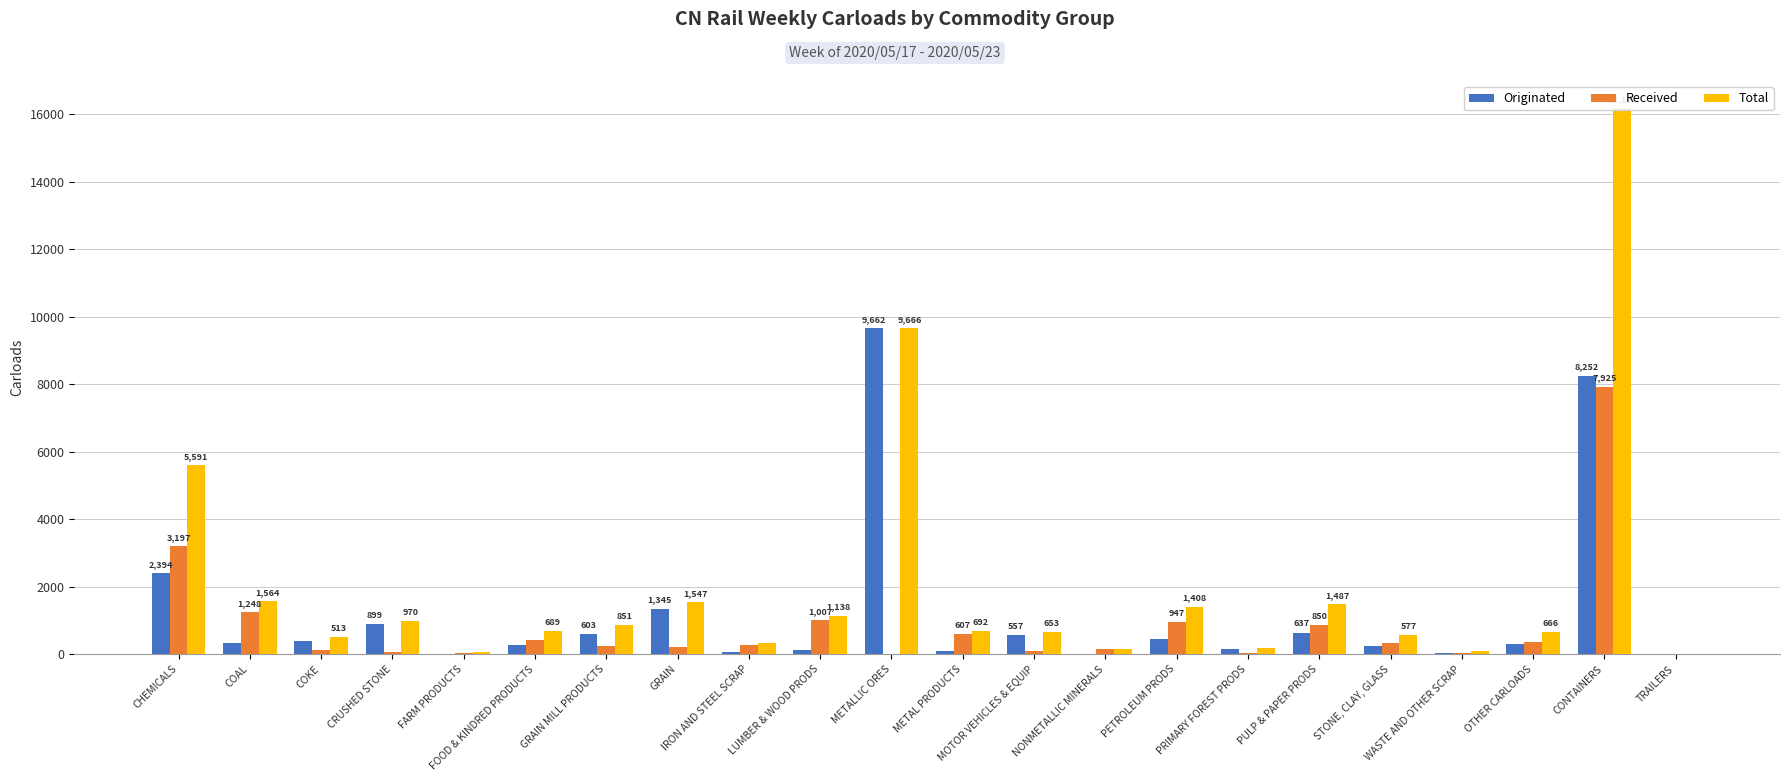

What is the average value of the Received series?

826